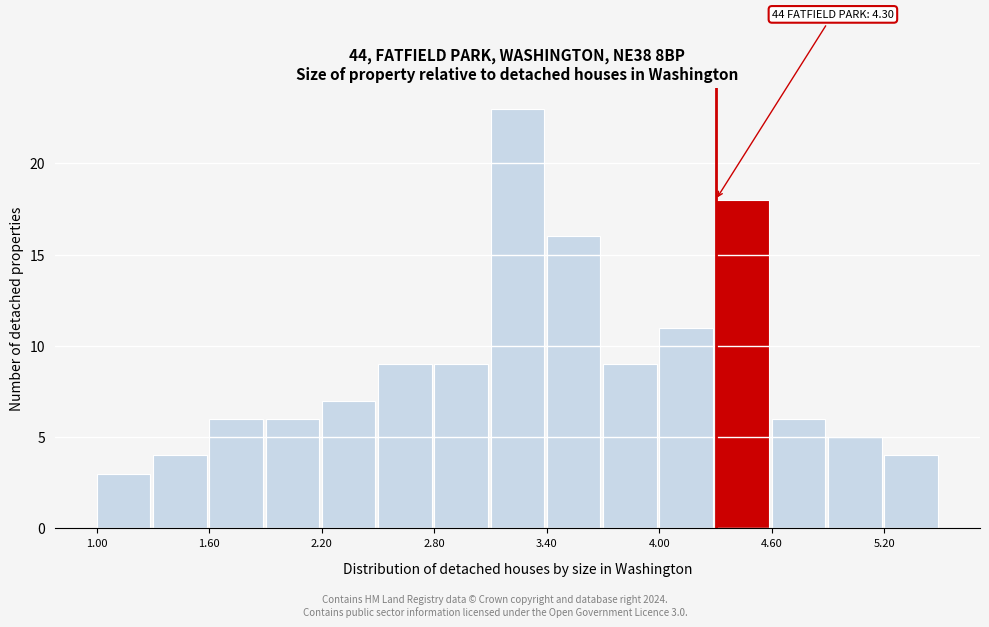

Read against the x-axis, roughly where is the centre of the tallest bar?

3.2